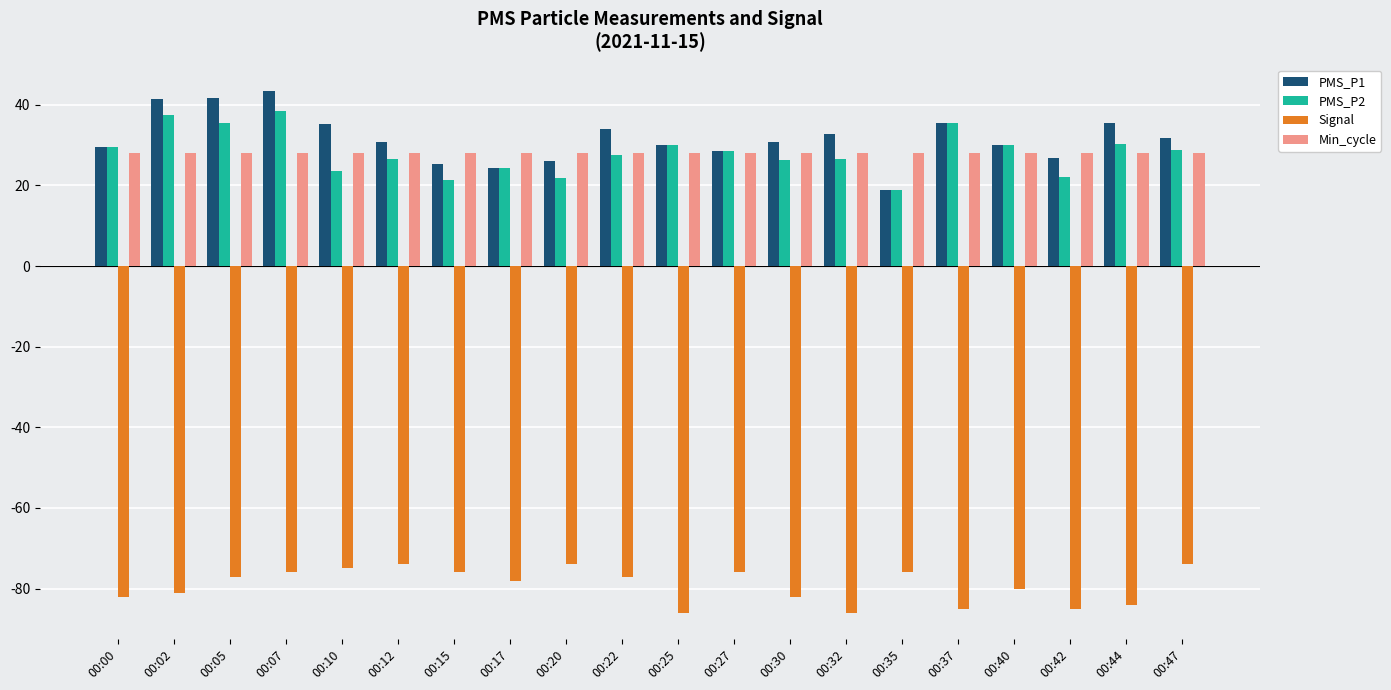

What is the minimum value shown in the chart?

-86.0